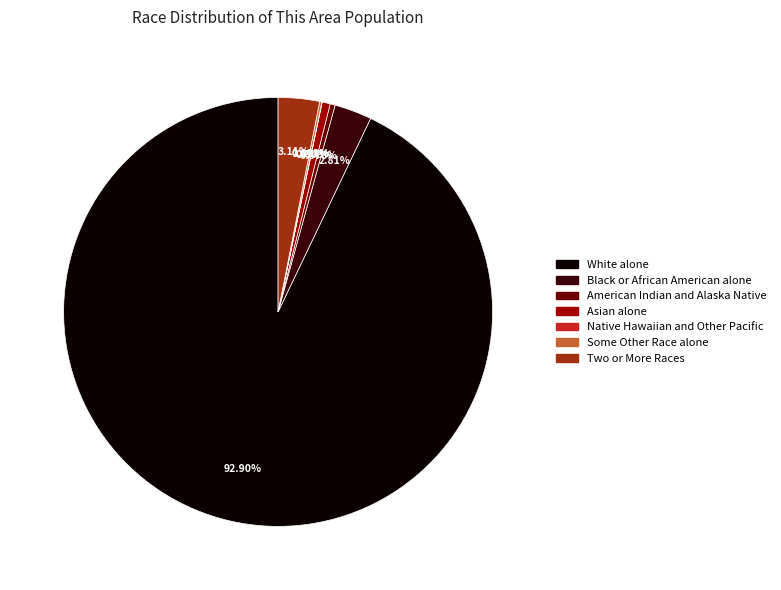

Does American Indian and Alaska Native account for over 50% of the chart?

No